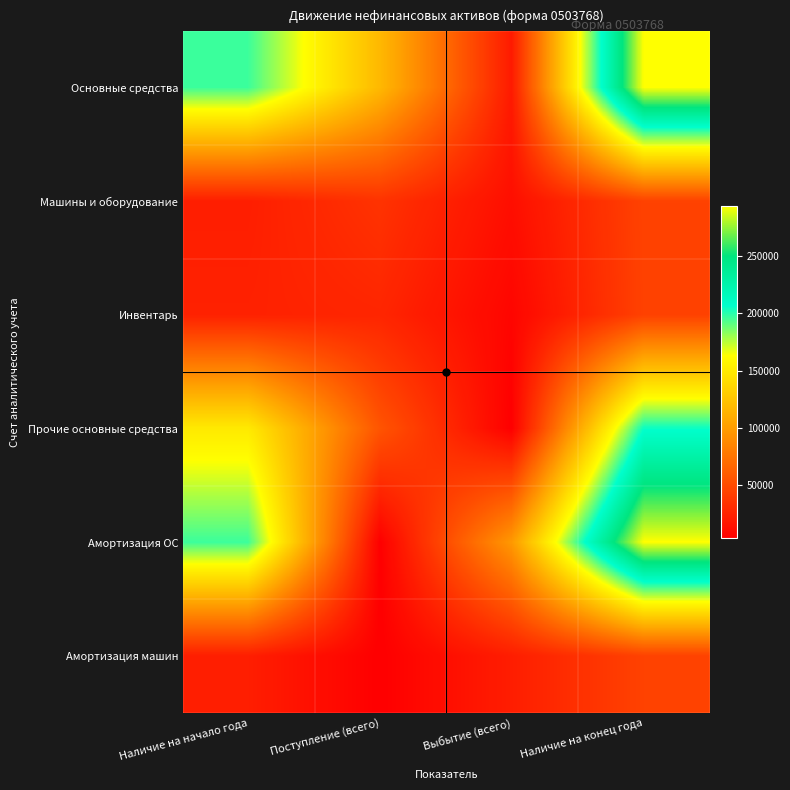

Which series has the largest total across all categories?

Основные средства